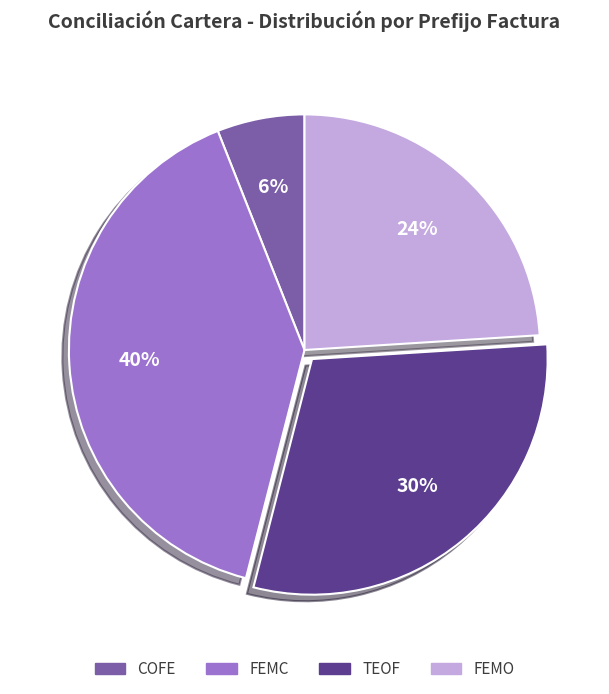

The FEMO slice represents 24% of the pie. True or false?

True